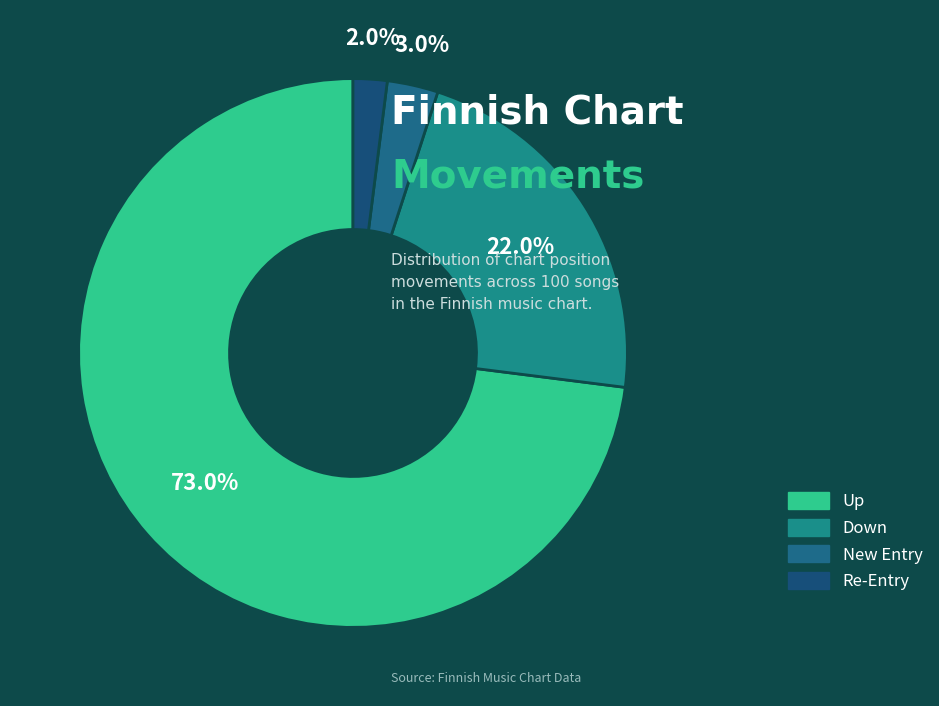

How many segments does this pie chart have?

4